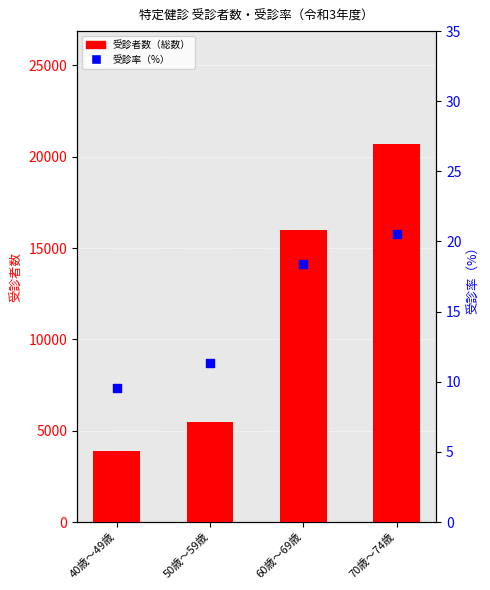

Is the value of 受診者数（総数） at 60歳～69歳 greater than the value of 受診率（%） at 60歳～69歳?

Yes